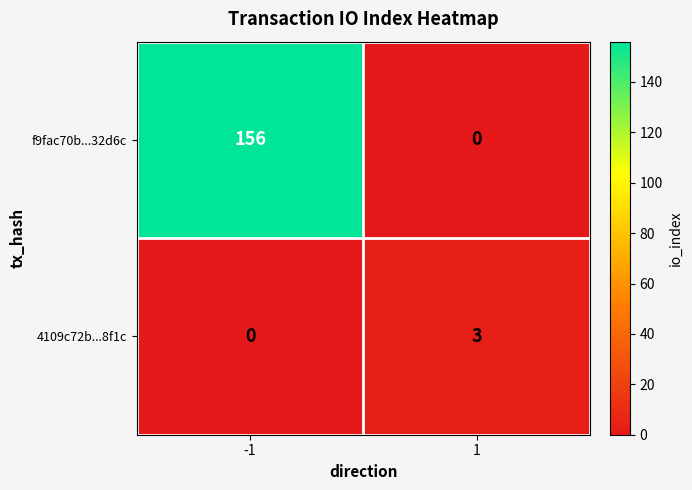

Reading left to right, extract all data points from this chart.

f9fac70b...32d6c: -1=156	1=0
4109c72b...8f1c: -1=0	1=3